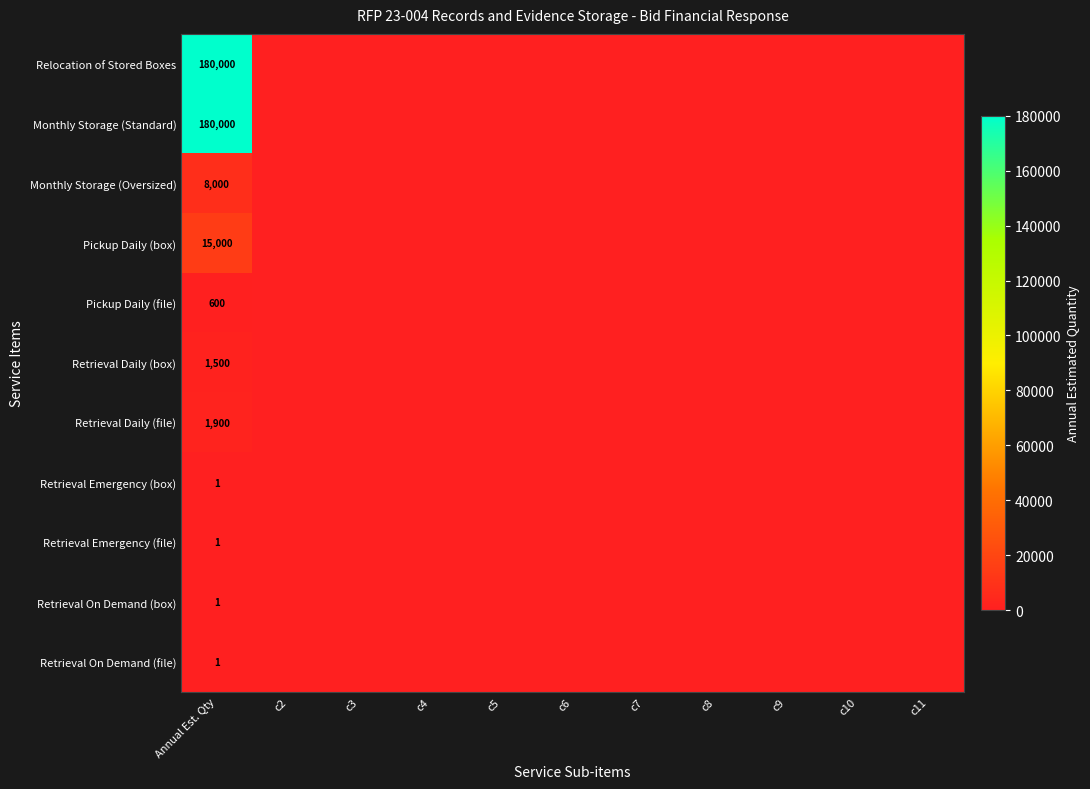

Is it true that Relocation of Stored Boxes equals 60156 at Annual Est. Qty?

False